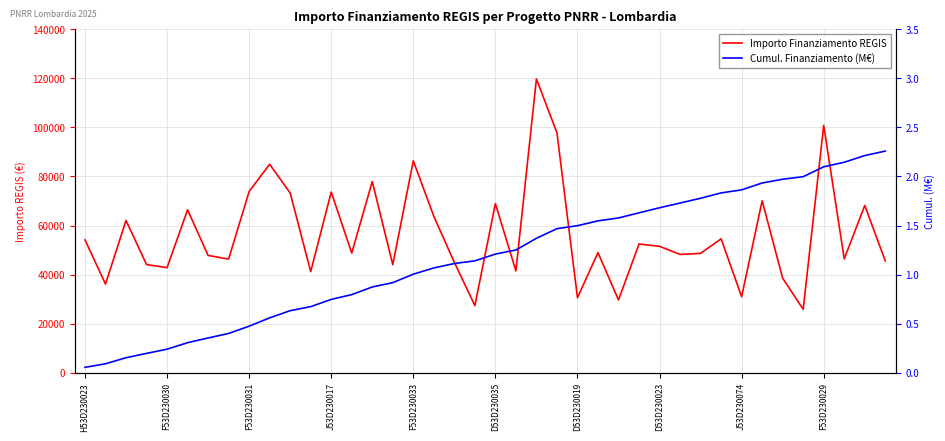

What is the difference between the highest and lowest values at 10?

73249.4